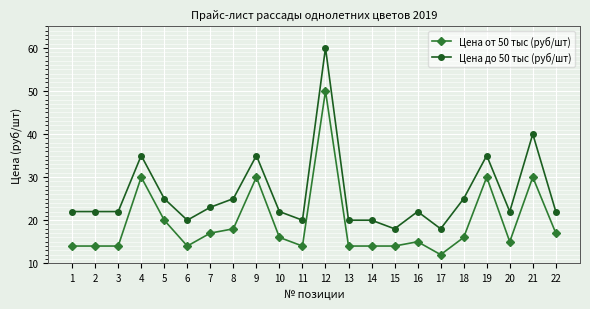

Which series has the largest range (max minus min)?

Цена до 50 тыс (руб/шт)